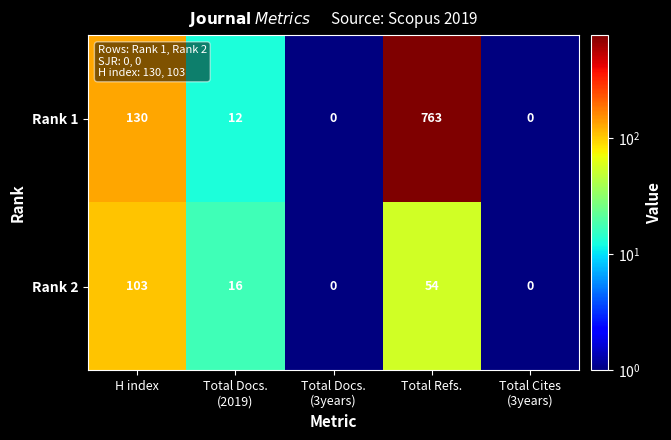

List the series in order of their overall mean, lowest first.

Rank 2, Rank 1